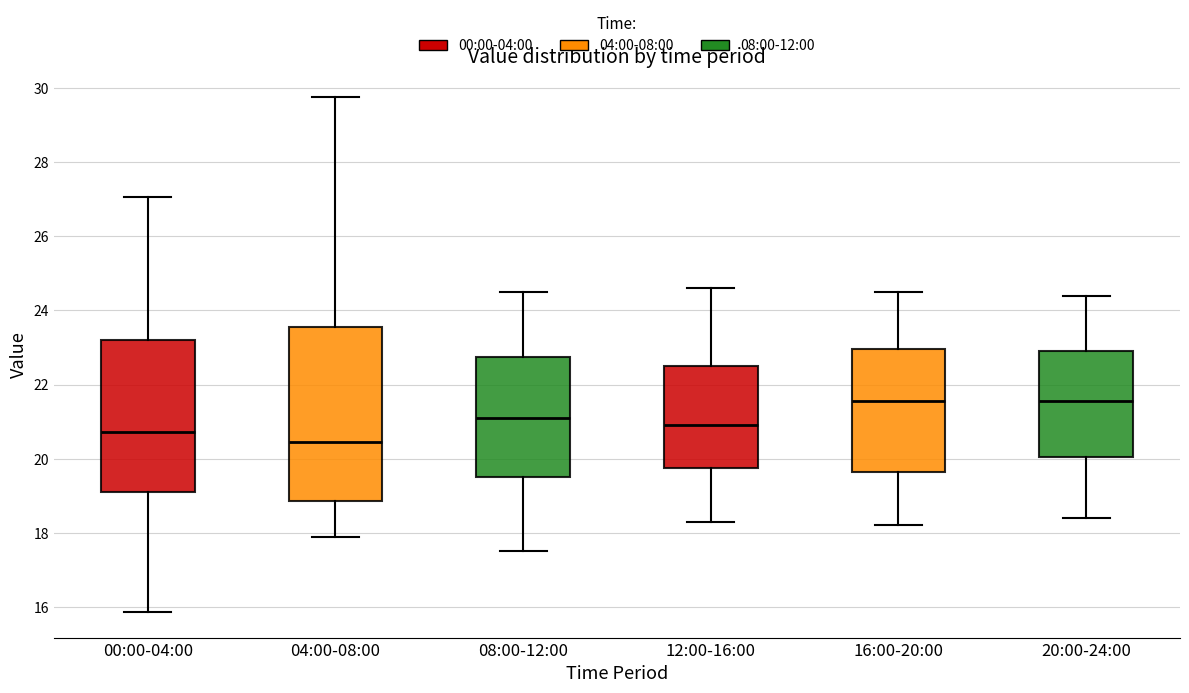

Which box is the tallest, from its lower edge to its upper edge?

04:00-08:00